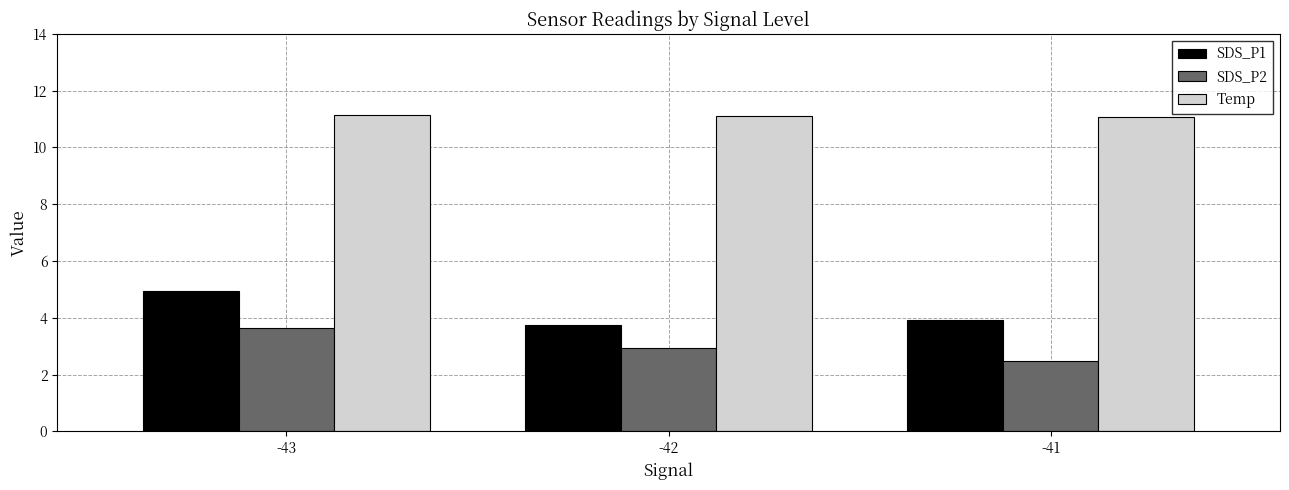

Is the value of SDS_P1 at -43 greater than the value of Temp at -41?

No